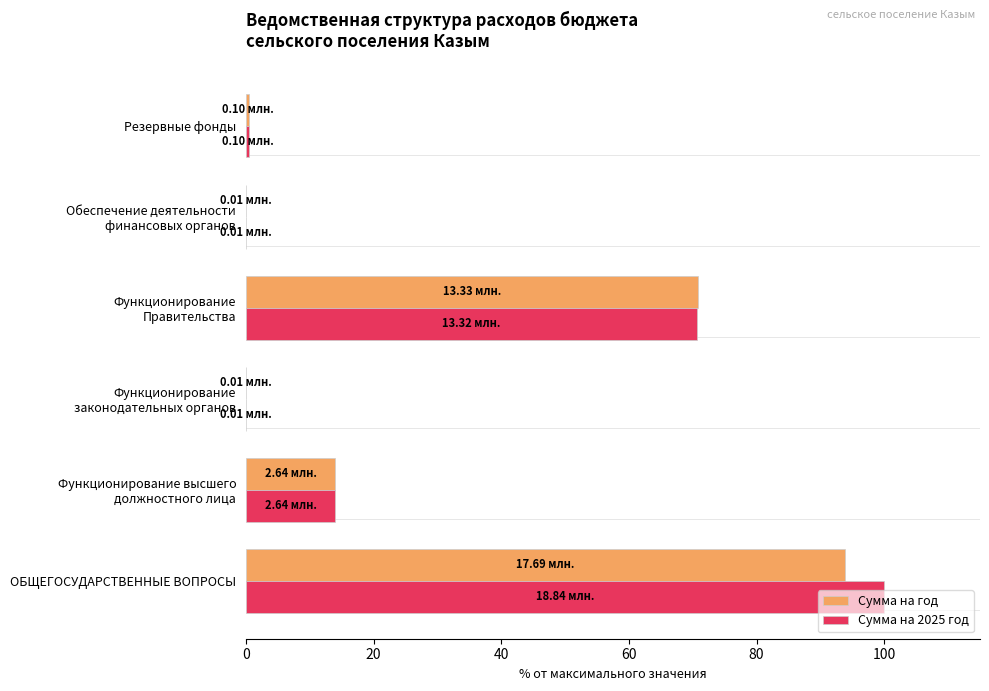

Which series has the widest spread of values?

Сумма на 2025 год